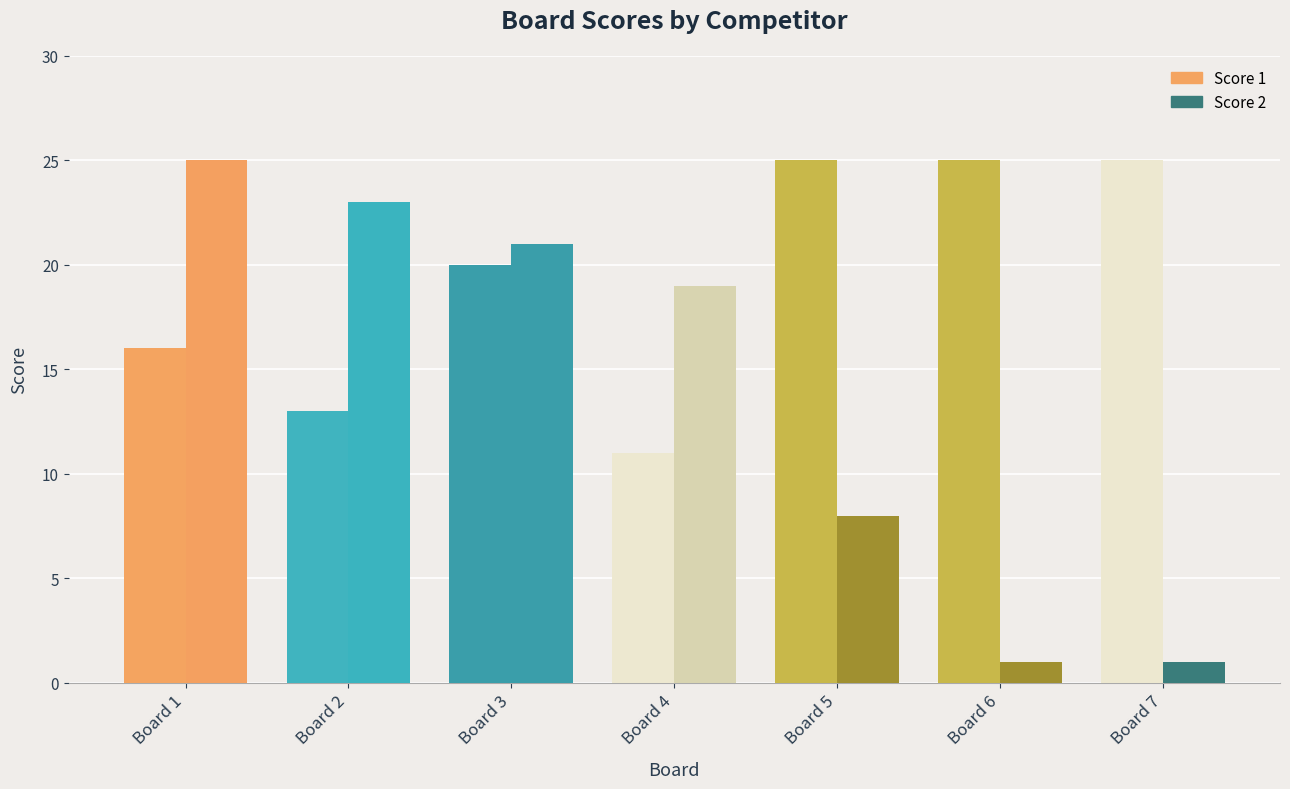

How many bars are there in each group?

2